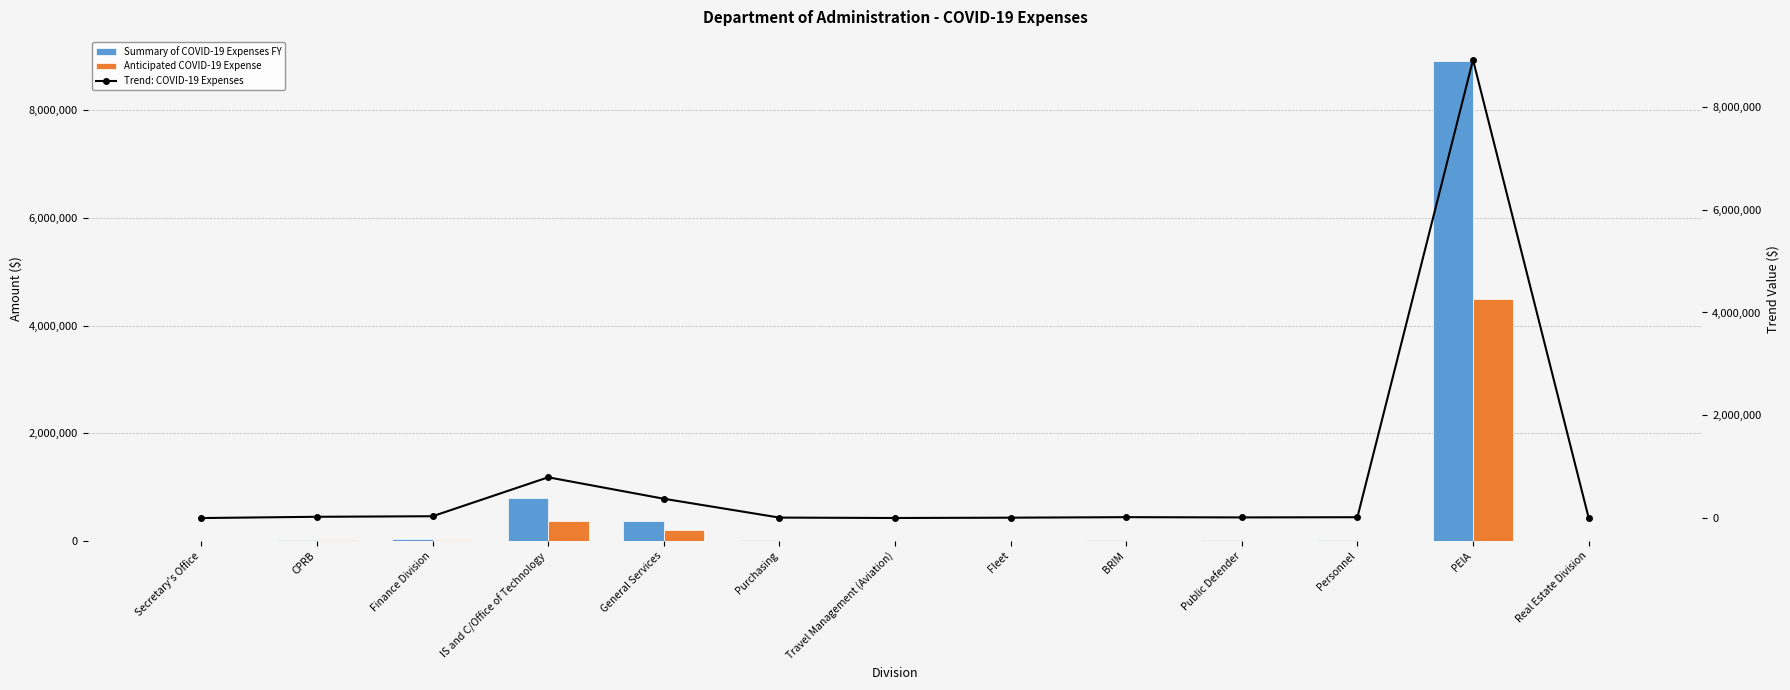

What is the sum of all Trend: COVID-19 Expenses values?

10214159